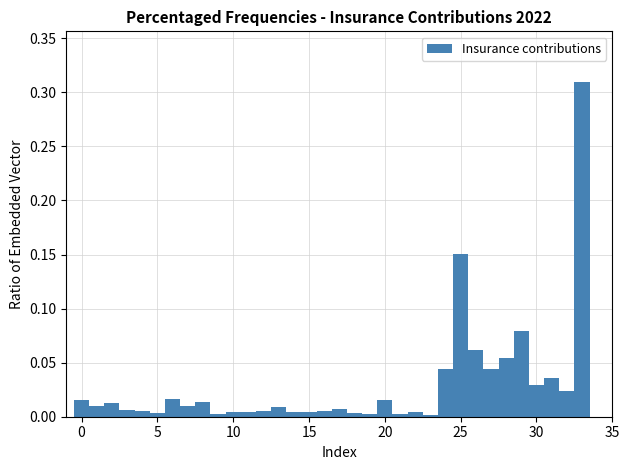

Around what value on the x-axis is the tallest bar? Give the approximate position of its centre, as read against the axis.

33.0